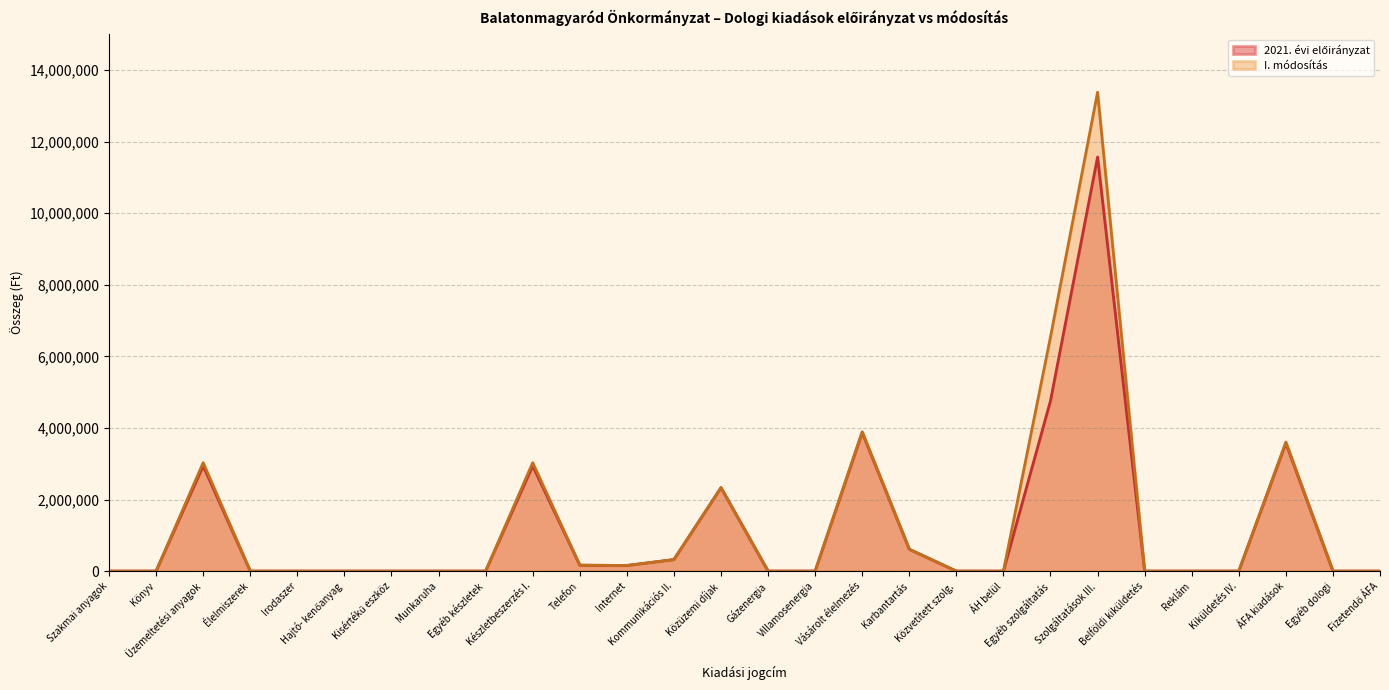

Where is the first local maximum for 2021. évi előirányzat?

Üzemeltetési anyagok